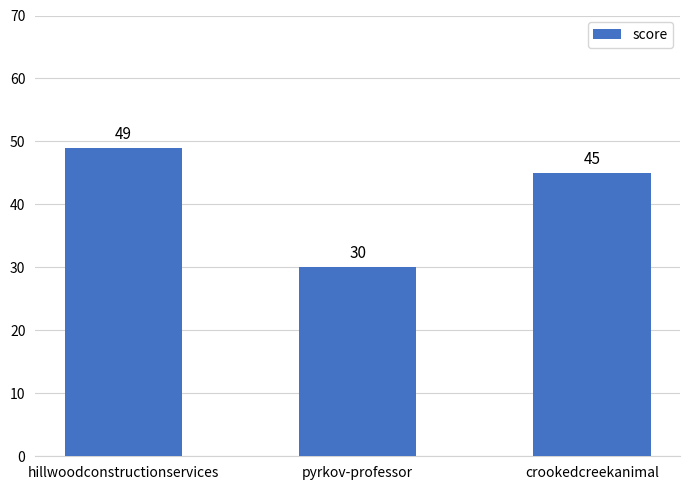

What is the greatest value displayed?

49